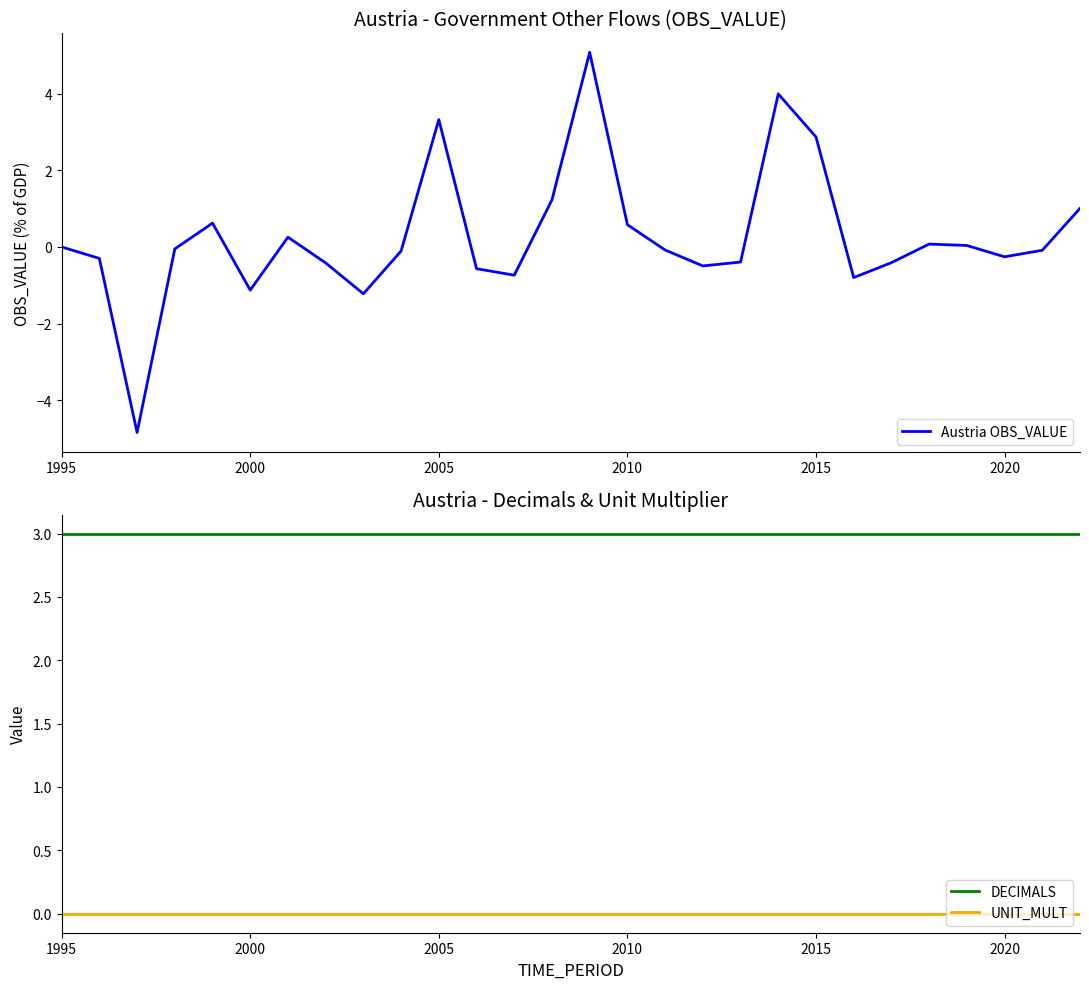

The value of DECIMALS at 2010 is 5. True or false?

False